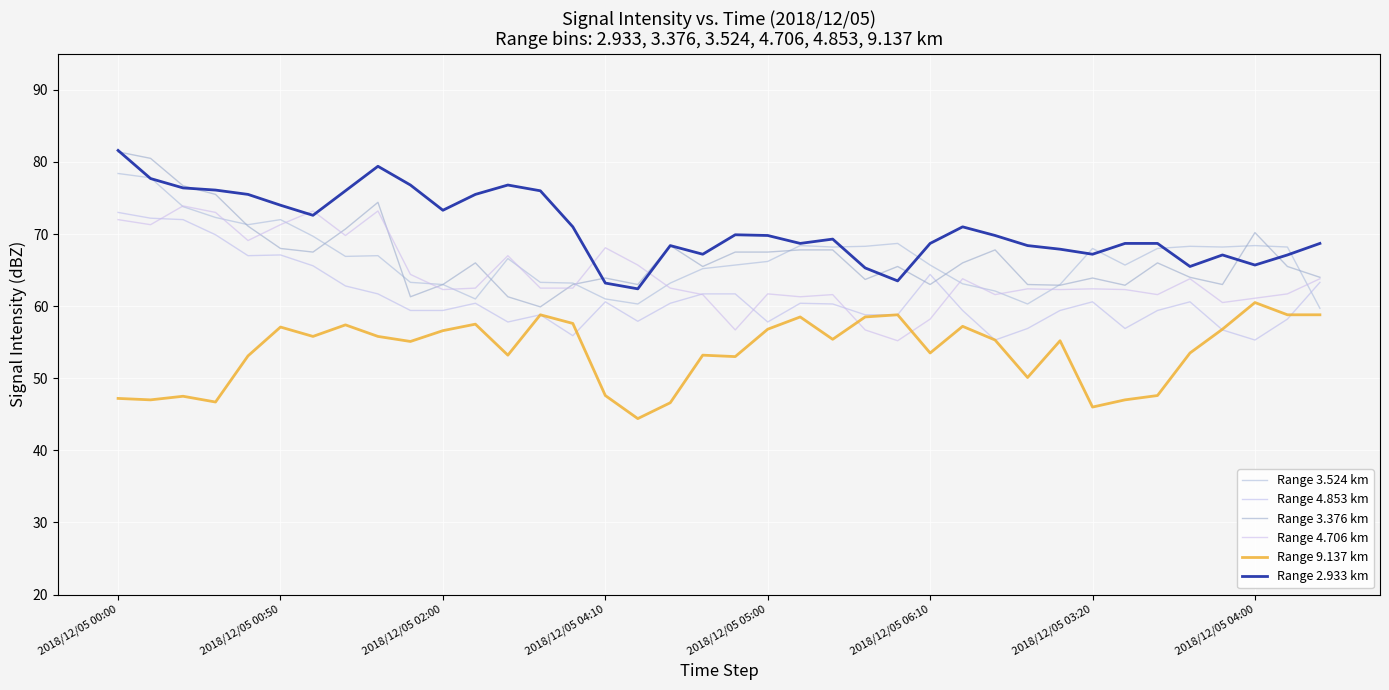

True or false: Range 2.933 km and Range 9.137 km intersect in this chart.

False